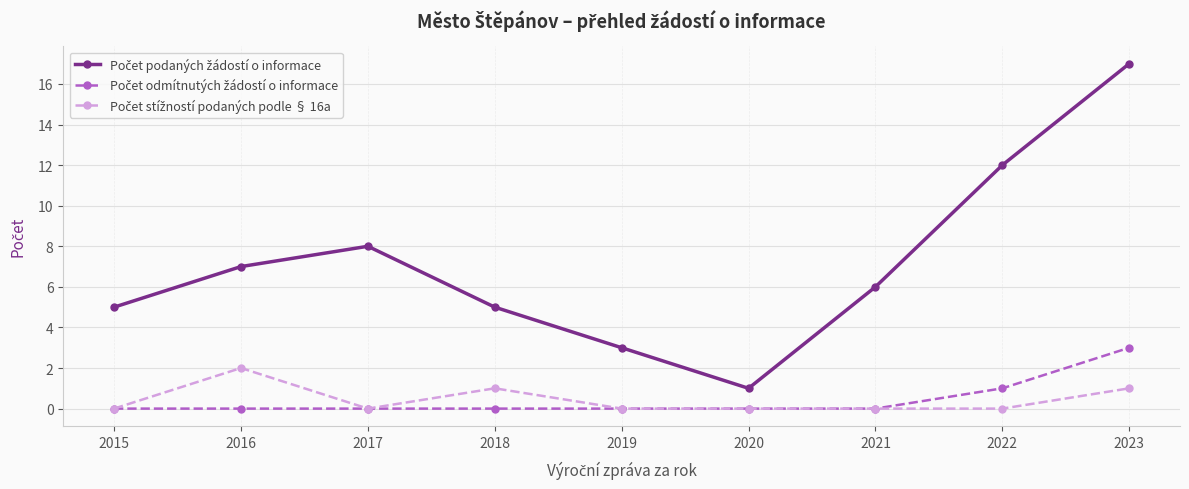

What is the total value across all series at 2017?

8